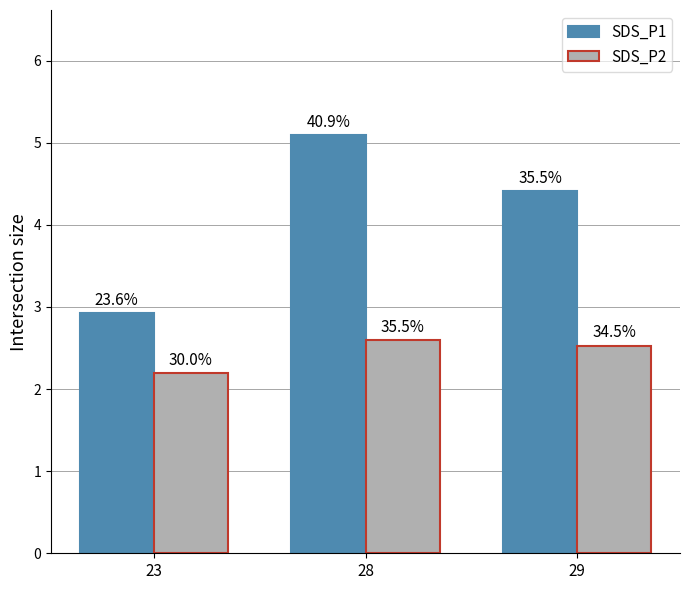

What is the difference between the maximum and minimum values in the SDS_P2 series?

0.4